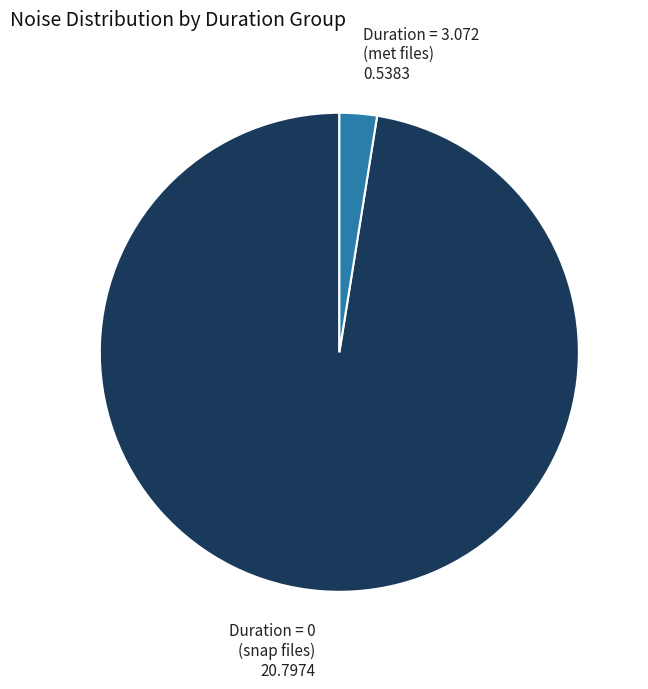

How many slices are in this pie chart?

2